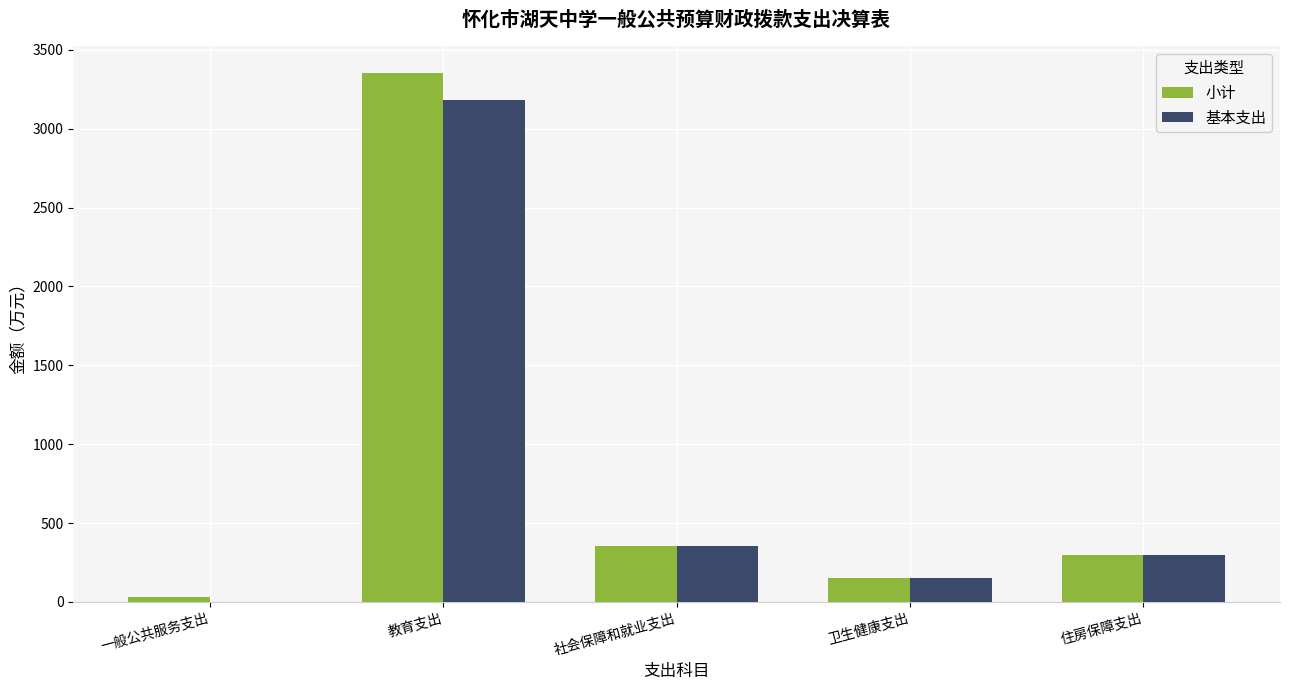

What is the maximum value shown in the chart?

3355.3